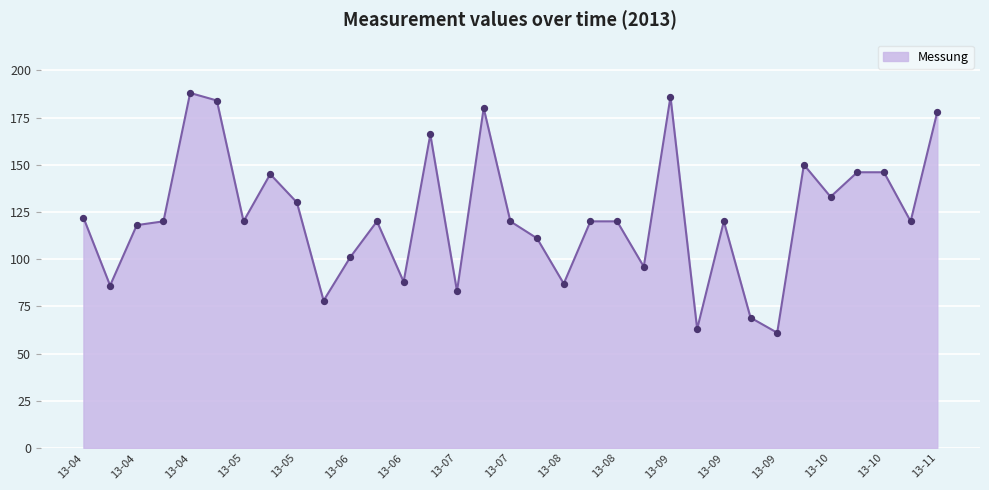

What is the smallest value displayed?

61